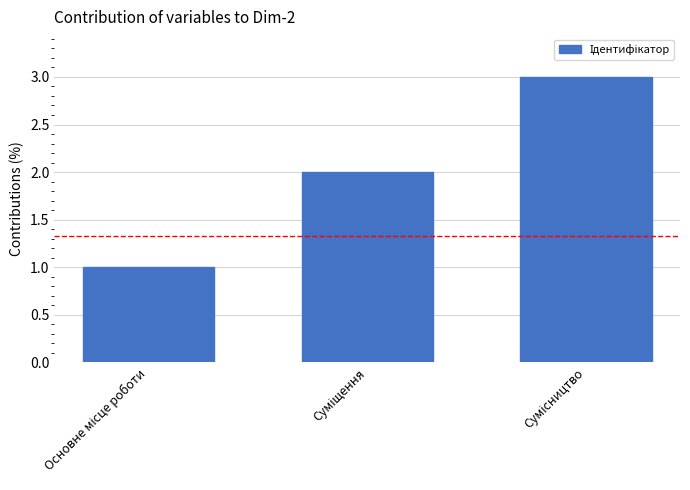

What is the minimum value shown in the chart?

1